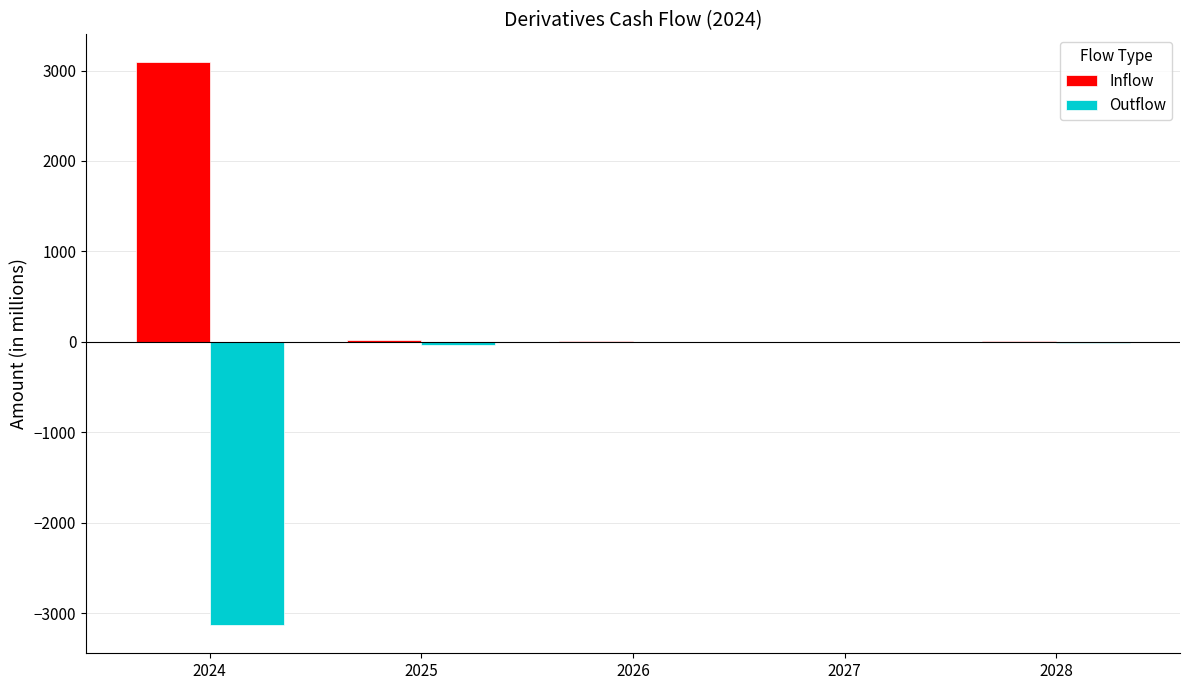

The value of Inflow at 2024 is 3089. True or false?

True